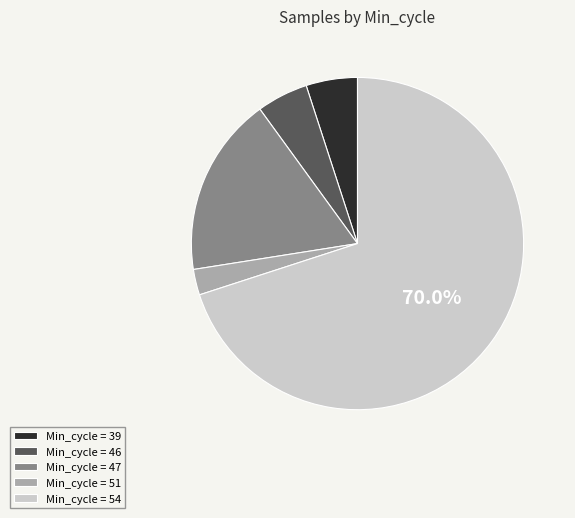

Which slice is the largest?

Min_cycle = 54